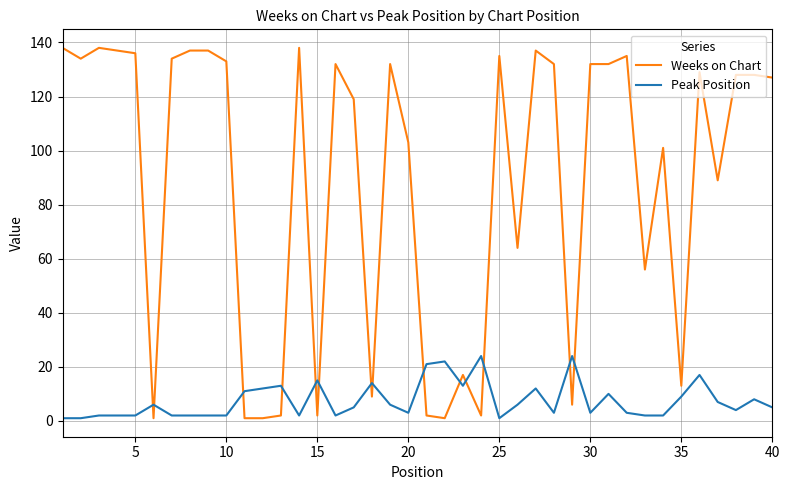

List the series in order of their peak value, highest first.

Weeks on Chart, Peak Position